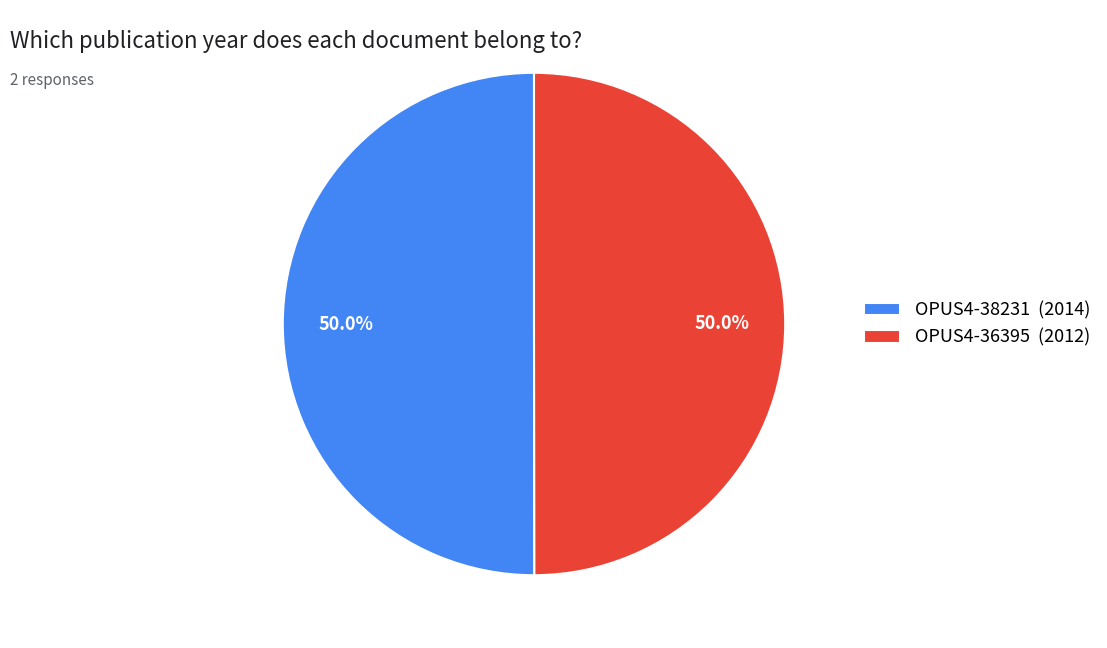

True or false: OPUS4-38231 accounts for 50% of the total.

True